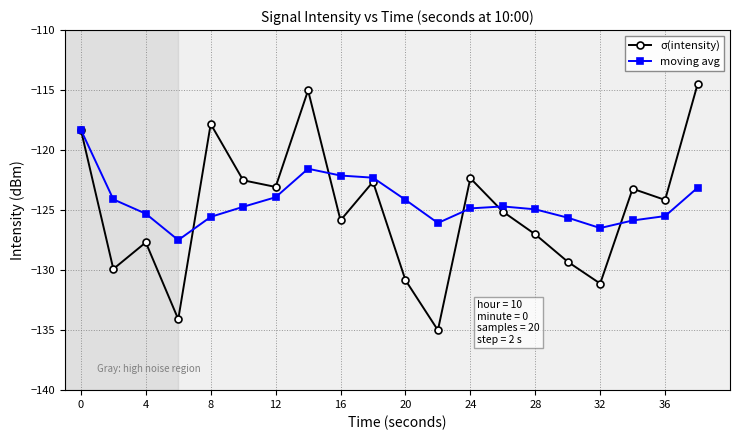

What is the maximum value shown in the chart?

-114.5